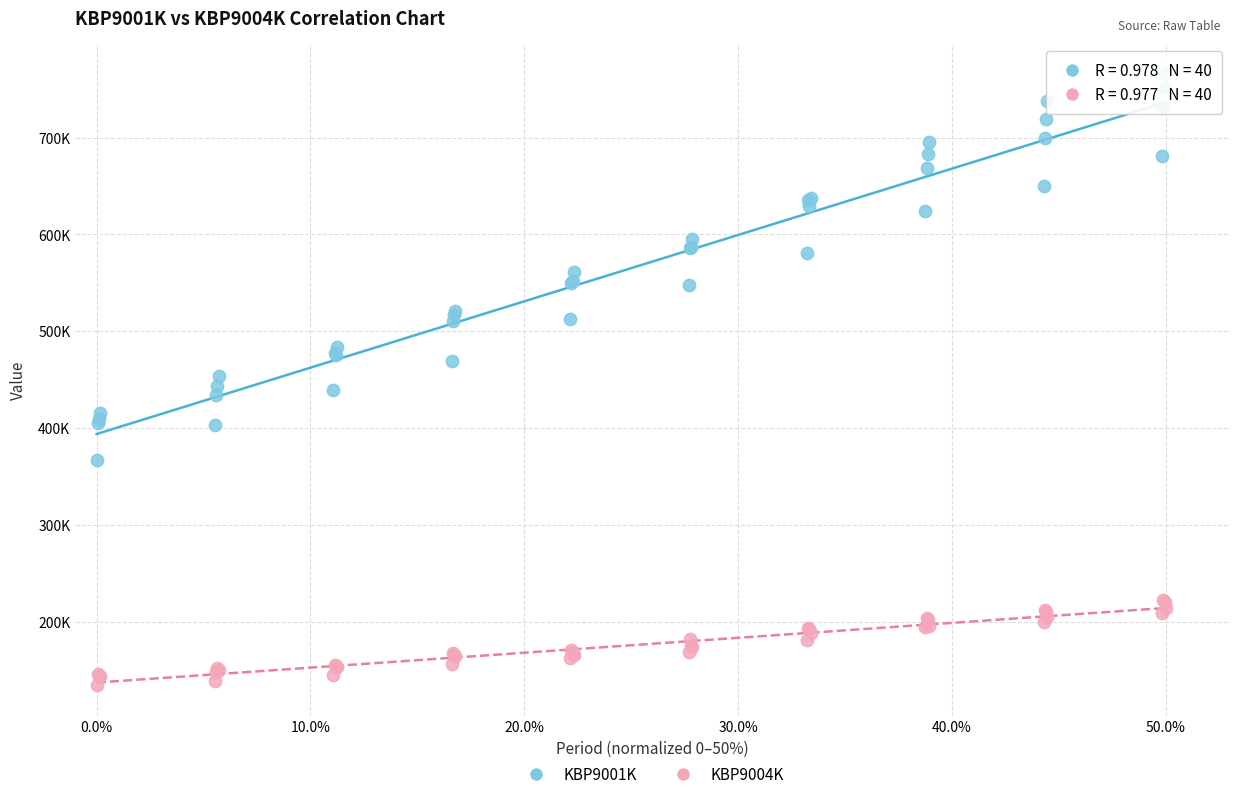

What are all the series names shown in the legend?

KBP9001K, KBP9004K